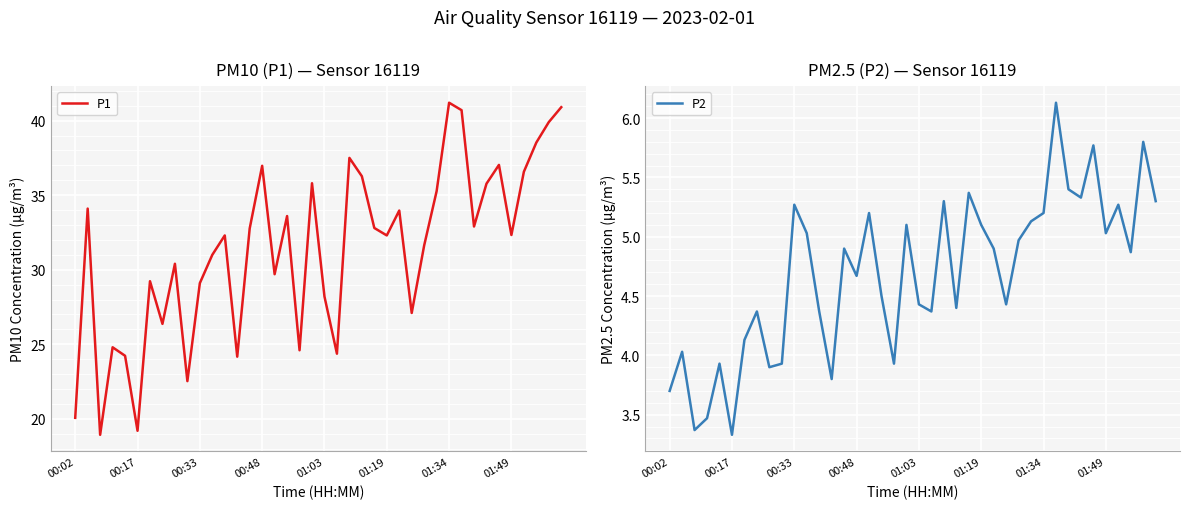

Reading left to right, list all the values displayed in this chart.

P1: 20.1	34.1	18.9	24.8	24.2	19.2	29.2	26.4	30.4	22.5	29.1	31.0	32.3	24.2	32.8	37.0	29.7	33.6	24.6	35.8	28.2	24.4	37.5	36.3	32.8	32.3	34.0	27.1	31.6	35.3	41.2	40.7	32.9	35.8	37.0	32.3	36.6	38.5	39.9	40.9
P2: 3.7	4.0	3.4	3.5	3.9	3.3	4.1	4.4	3.9	3.9	5.3	5.0	4.4	3.8	4.9	4.7	5.2	4.5	3.9	5.1	4.4	4.4	5.3	4.4	5.4	5.1	4.9	4.4	5.0	5.1	5.2	6.1	5.4	5.3	5.8	5.0	5.3	4.9	5.8	5.3